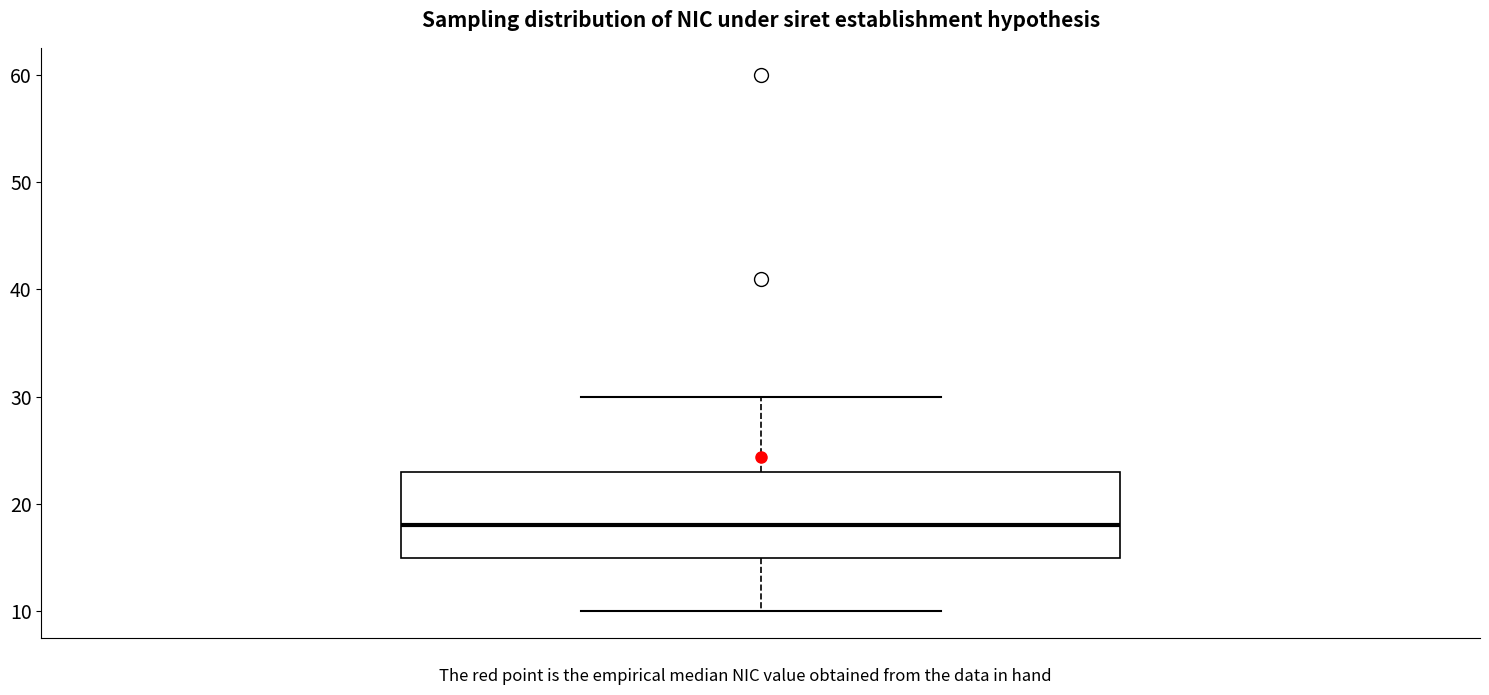

Transcribe this box plot: give where the median line is, the range the box spans, and where the two whiskers end, as read against the y-axis. The values are not printed on the chart, so give them approximately, as read against the axis.

median 18, box 15 to 23, whiskers 10 to 30